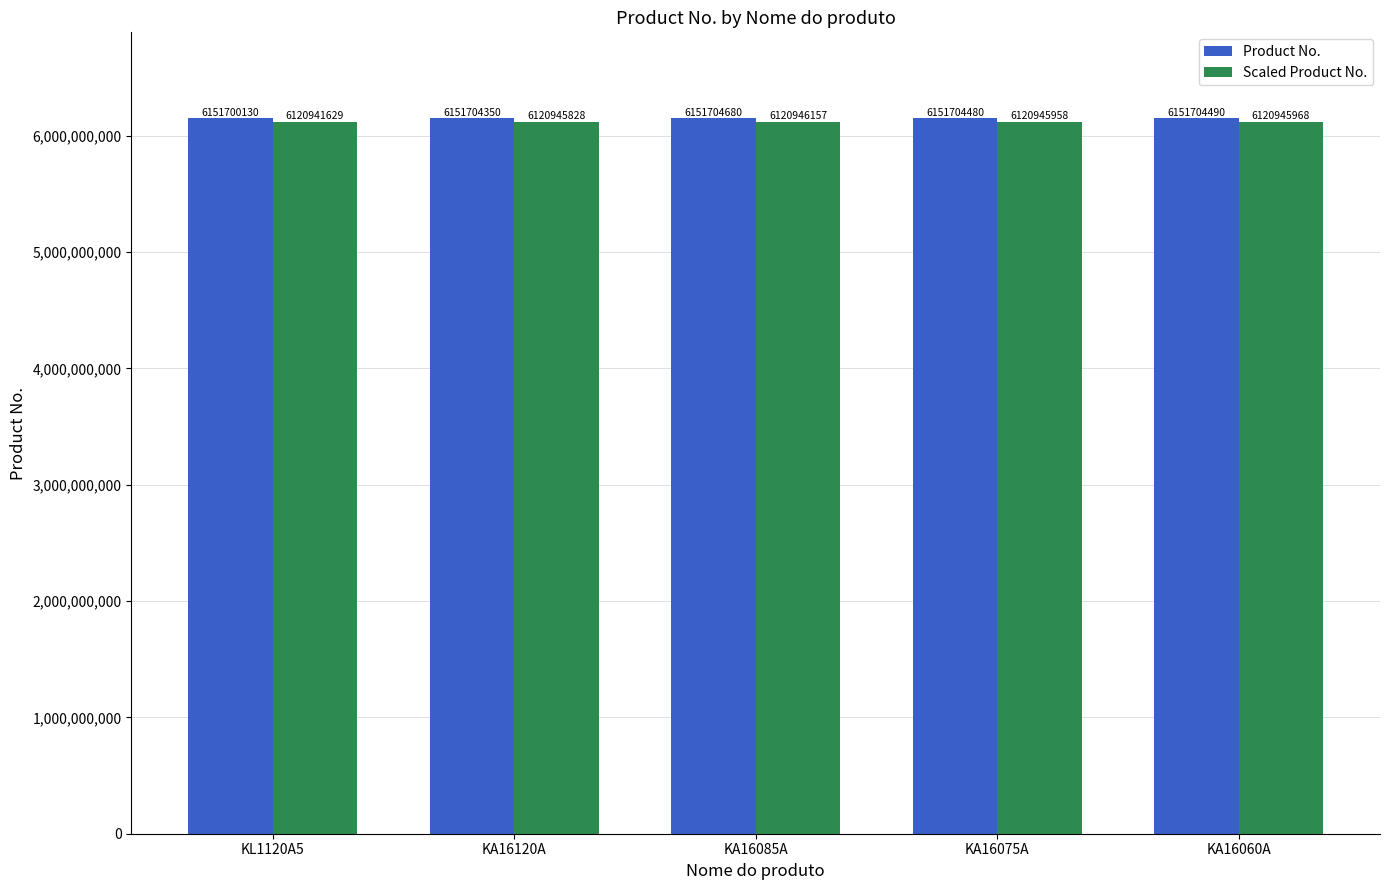

What is the sum of all Scaled Product No. values?

30604725539.4